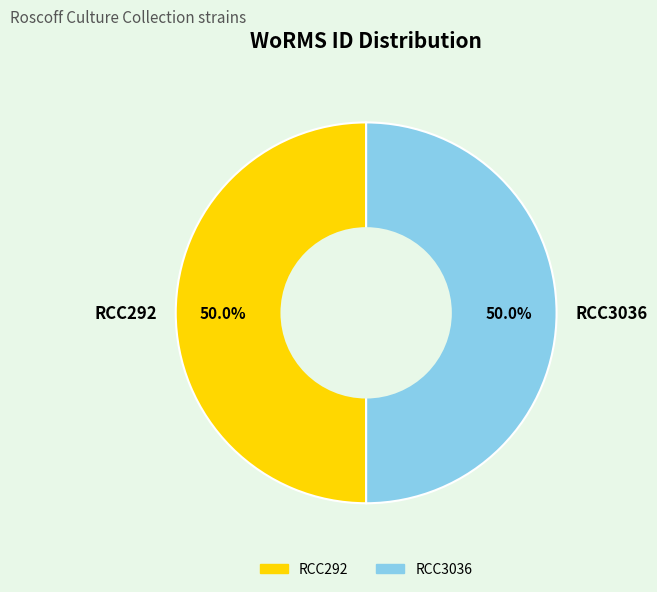

How many segments does this pie chart have?

2